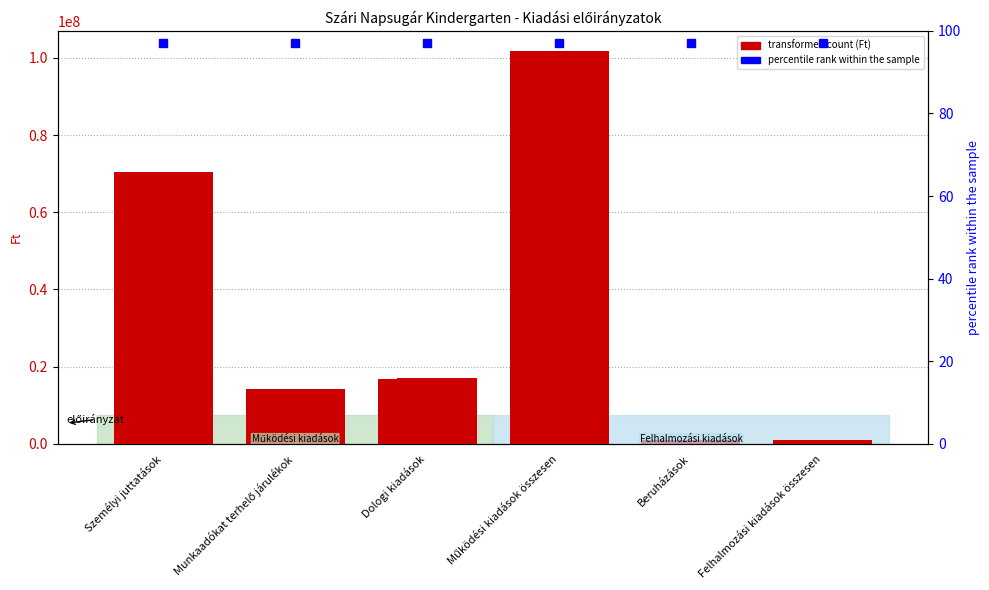

True or false: 3/2018. (I.23.) önk.rend has a value of 14326722 at Munkaadókat terhelő járulékok.

True